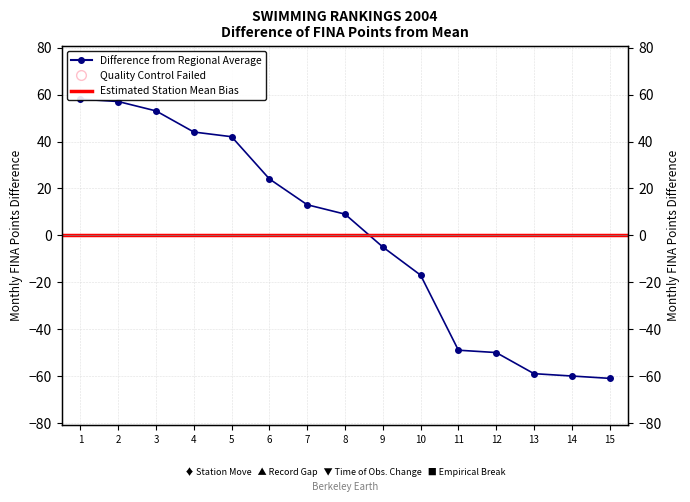

Reading left to right, what are all the values shown in this chart?

58.1	57.1	53.1	44.1	42.1	24.1	13.1	9.1	-4.9	-16.9	-48.9	-49.9	-58.9	-59.9	-60.9